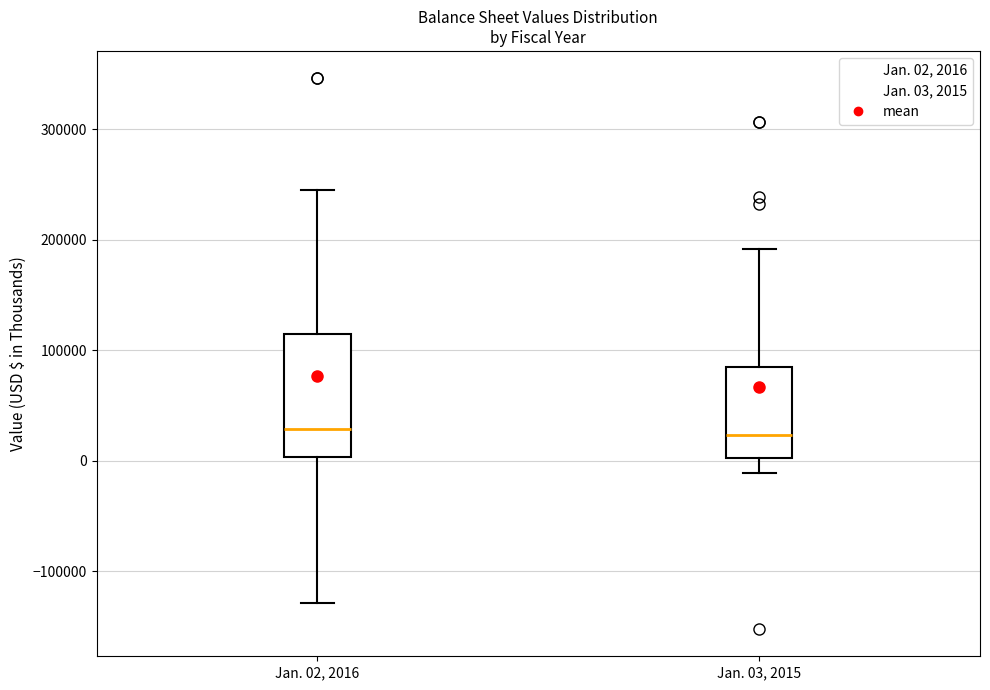

Comparing the boxes themselves (not the whiskers), which one is the tallest?

Jan. 02, 2016